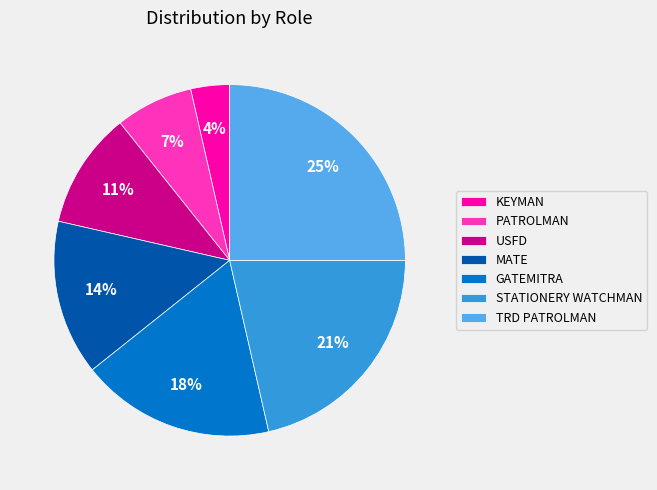

Is STATIONERY WATCHMAN the majority of the pie?

No